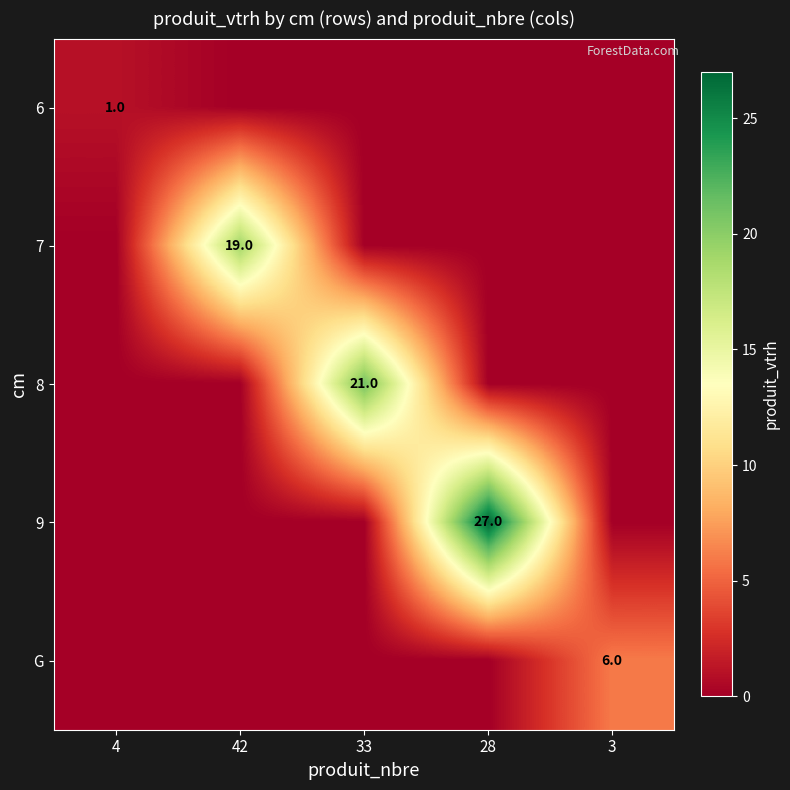

Which series has the largest total across all categories?

9